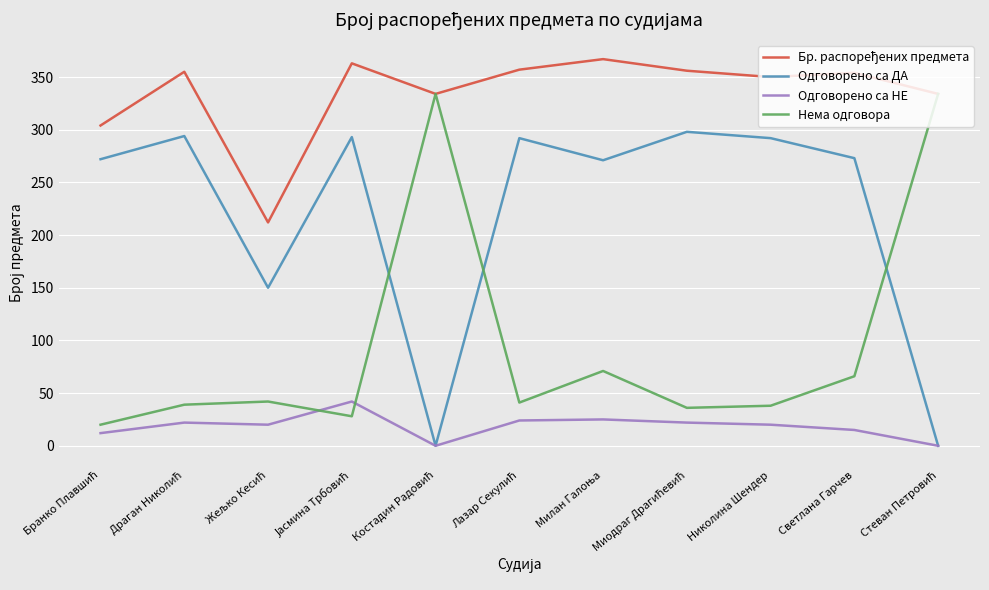

What position from the left is Николина Шендер?

9